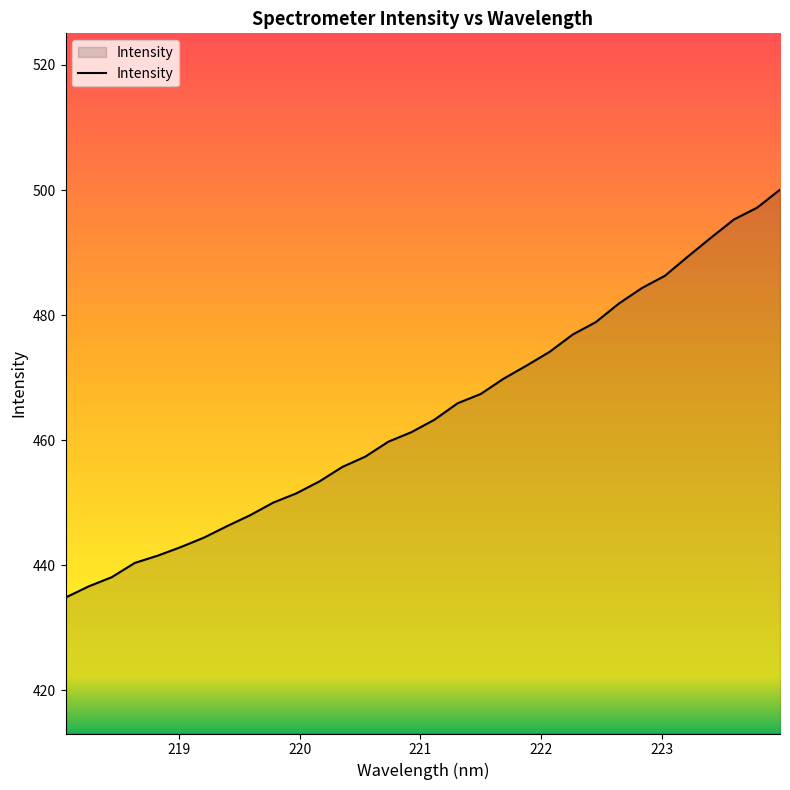

What is the difference between the maximum and minimum values?

65.2